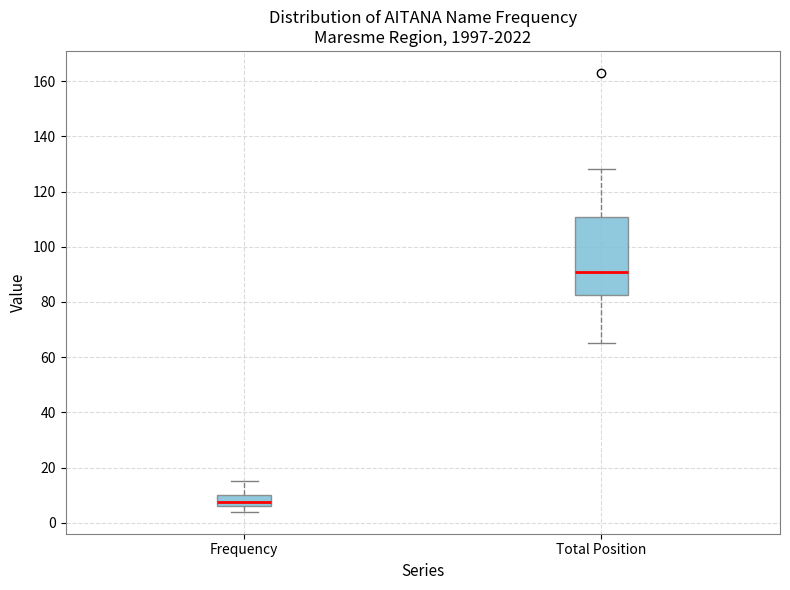

Reading left to right, transcribe this box plot: for each box, give where its median line is, the range the box spans, and where its two whiskers end, as read against the y-axis. The values are not printed on the chart, so give them approximately, as read against the axis.

Frequency: median 8, box 6 to 10, whiskers 4 to 16
Total Position: median 92, box 82 to 110, whiskers 66 to 128